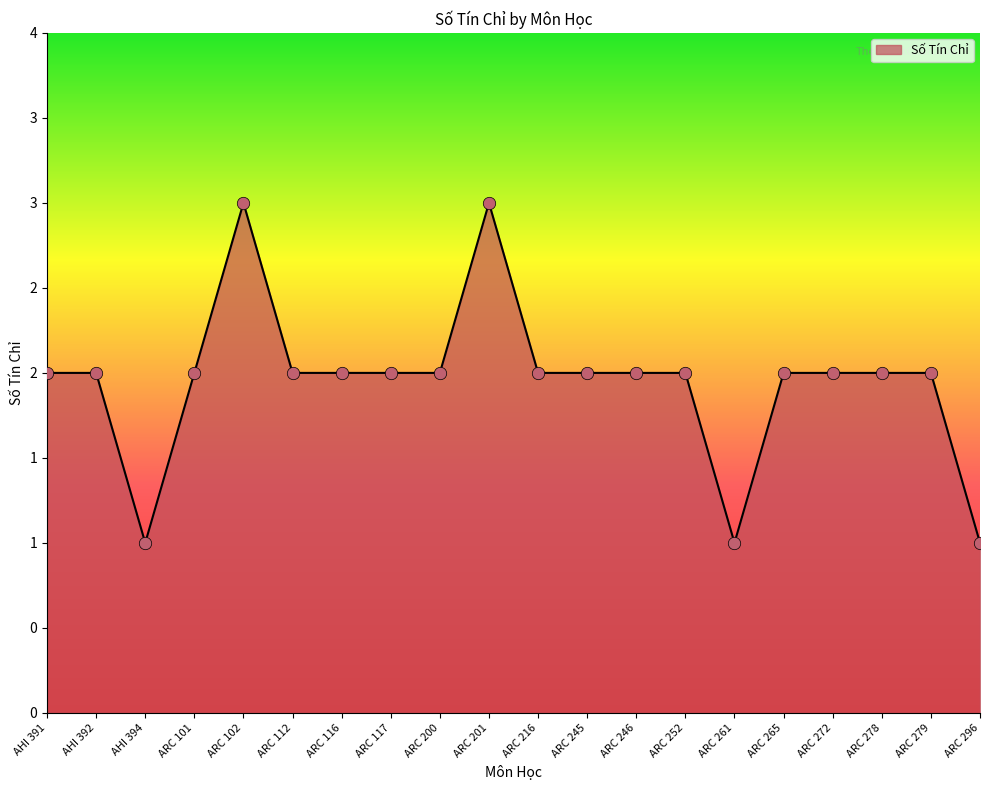

Between ARC 252 and ARC 117, which is larger?

ARC 252